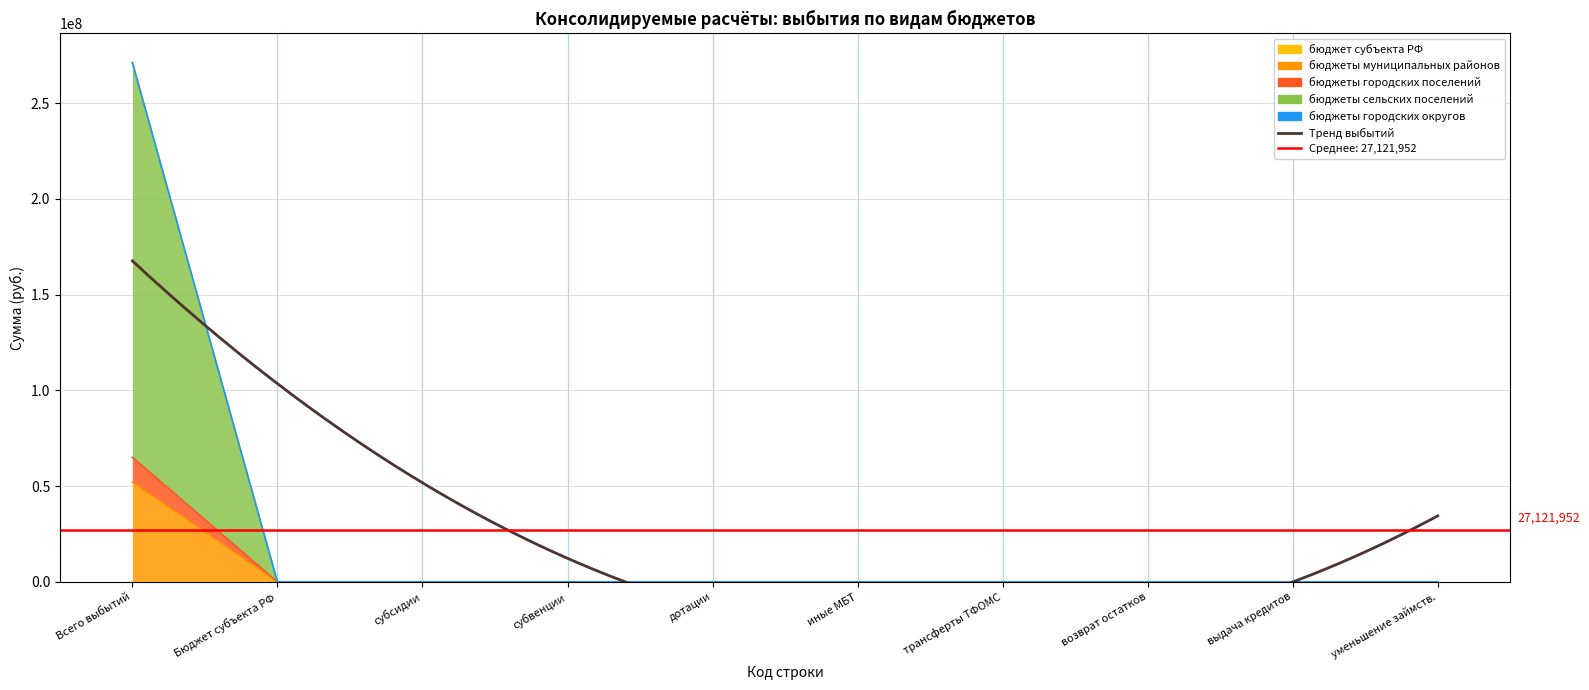

True or false: бюджеты муниципальных районов and бюджеты городских поселений intersect in this chart.

False